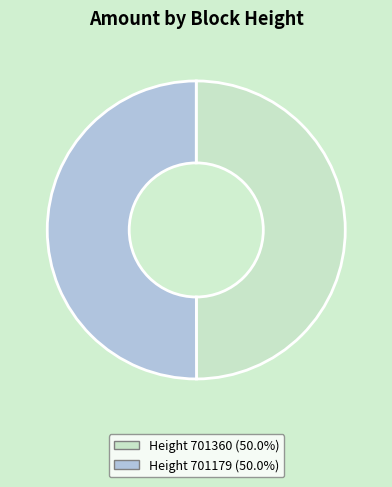

Count the number of slices in the pie.

2